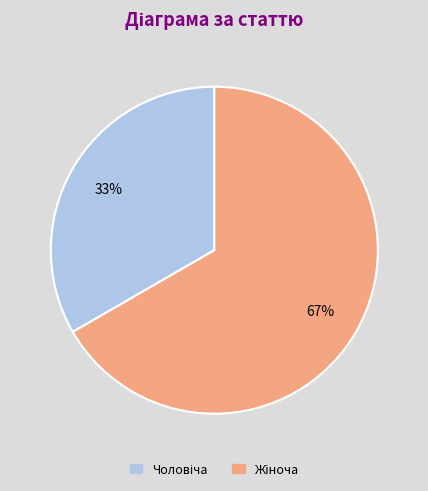

To the nearest percent, what is the average slice percentage?

50%